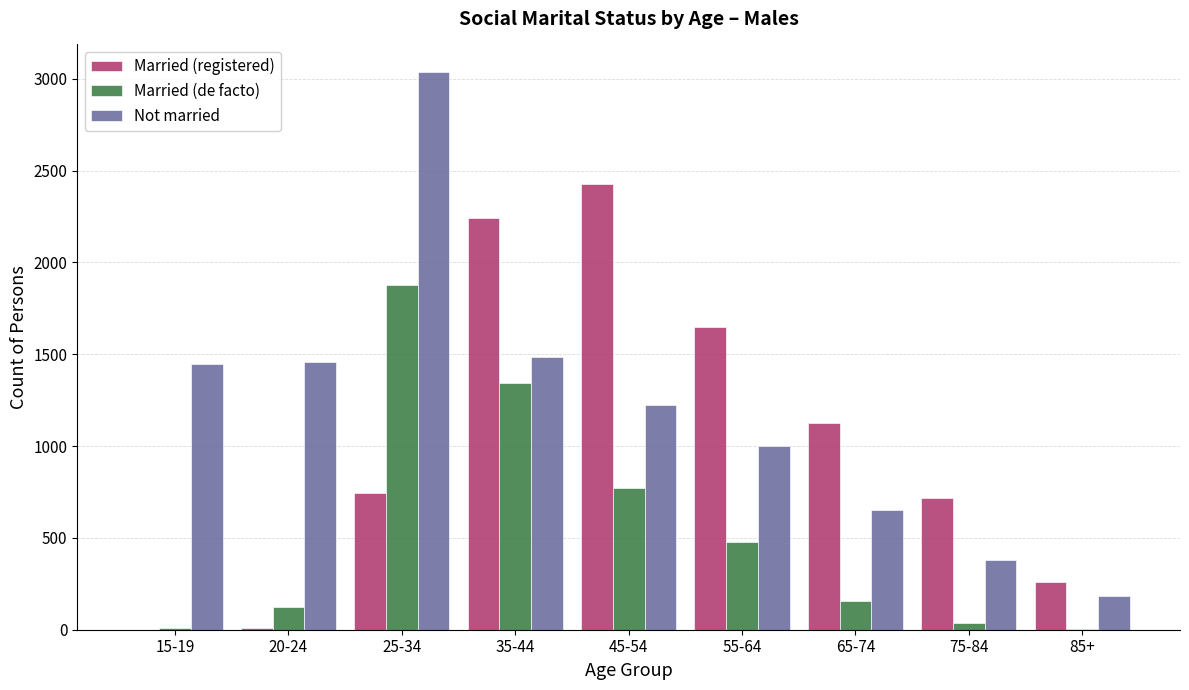

How many distinct data groups are displayed?

3